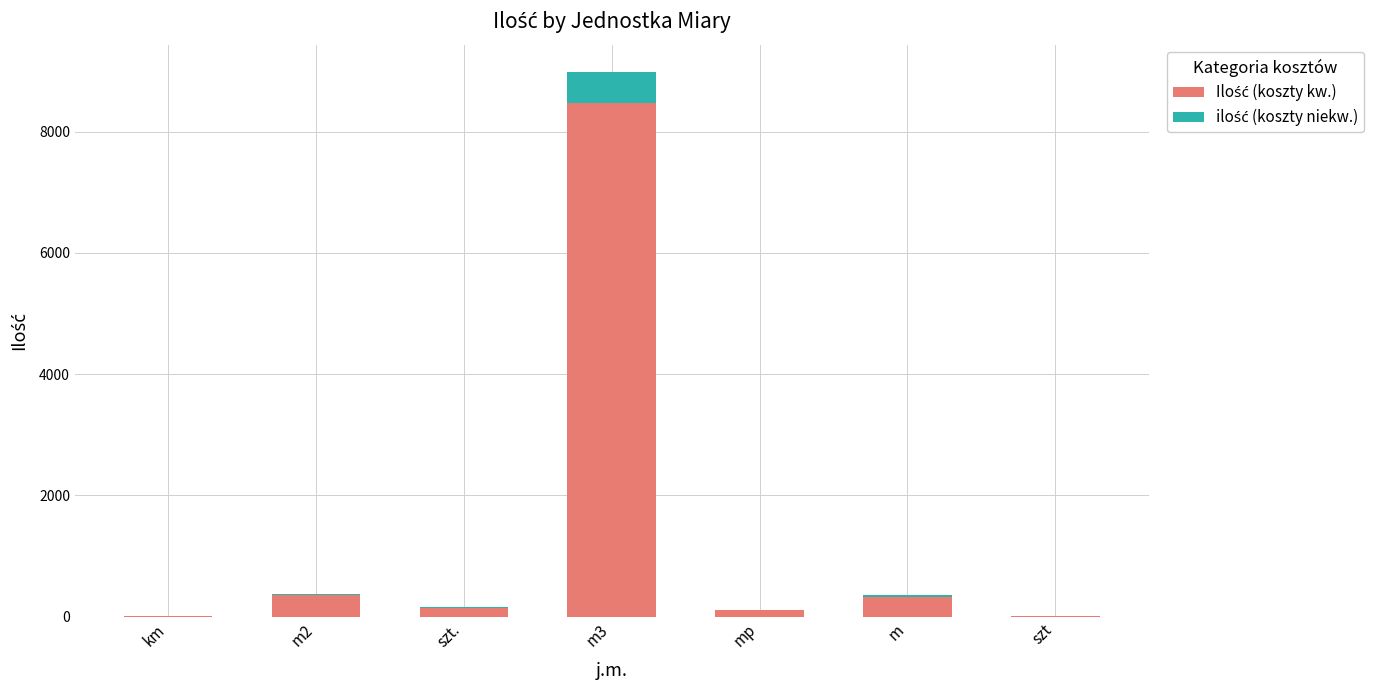

How many series are shown in this chart?

2